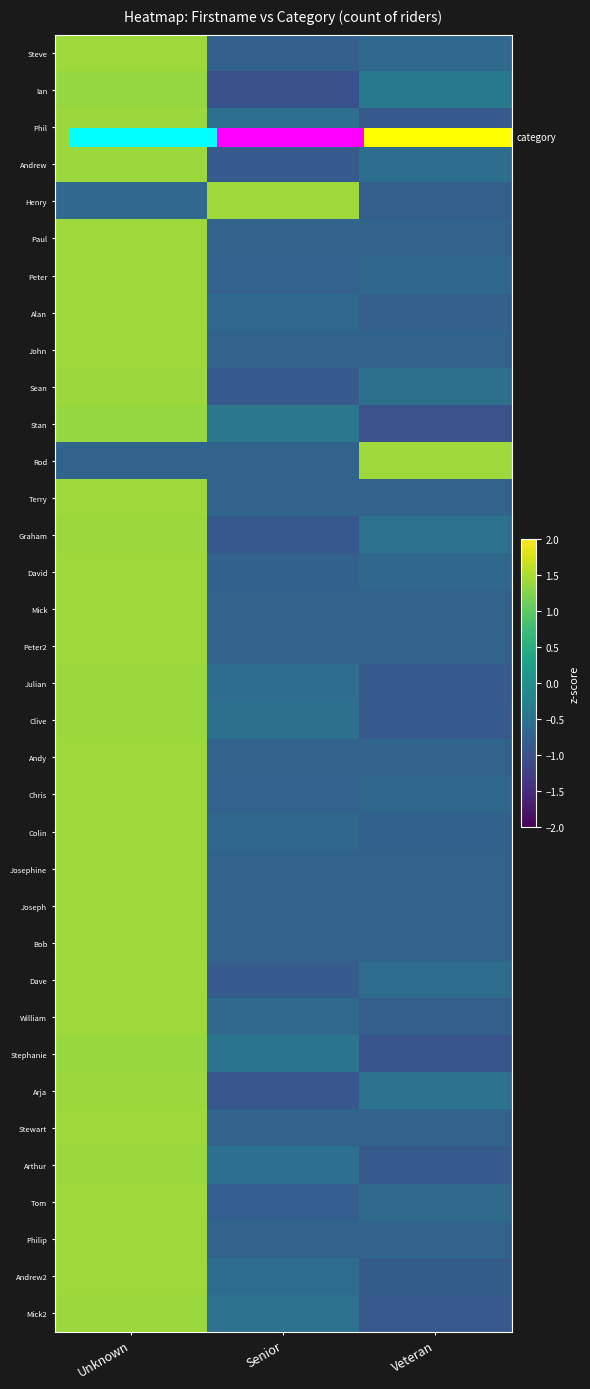

Rank the series by their maximum value, from highest to lowest.

Bob, Mick, John, Peter2, Andy, Josephine, Joseph, Philip, Rod, Terry, Stewart, Paul, Chris, Peter, Colin, David, Steve, Alan, Henry, William, Tom, Andrew2, Dave, Julian, Andrew, Phil, Arthur, Clive, Sean, Mick2, Graham, Arja, Stephanie, Stan, Ian